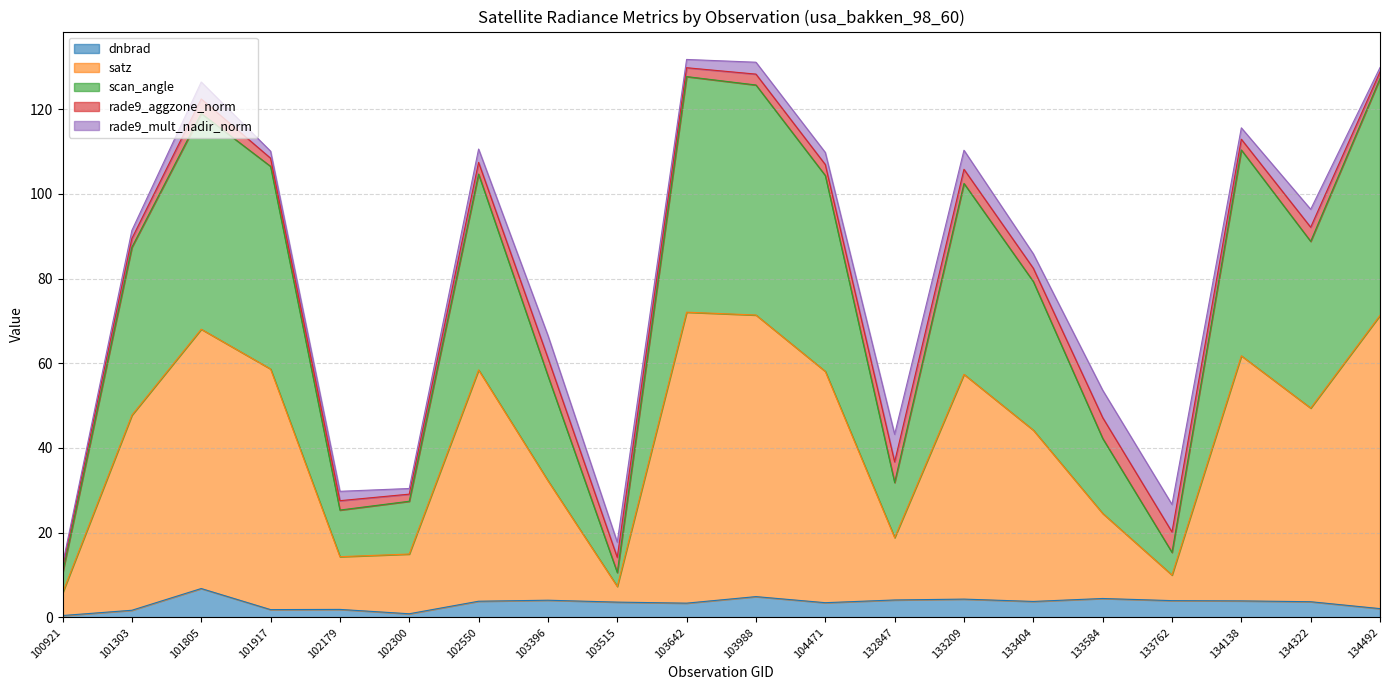

What is the sum of all dnbrad values?

66.7